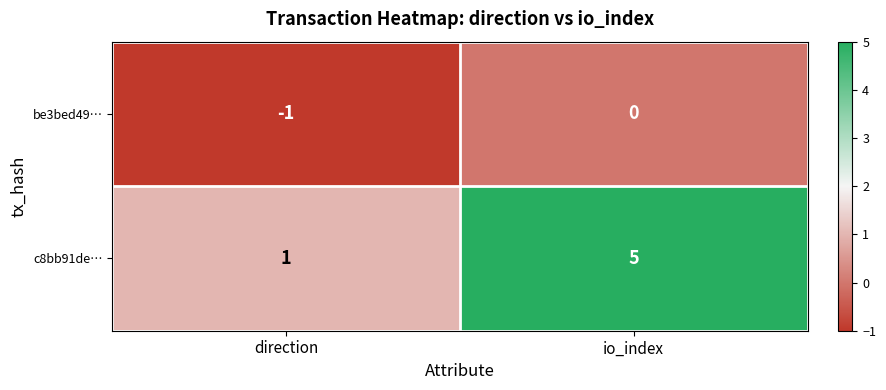

The c8bb91de… series shows 1 at direction. True or false?

True